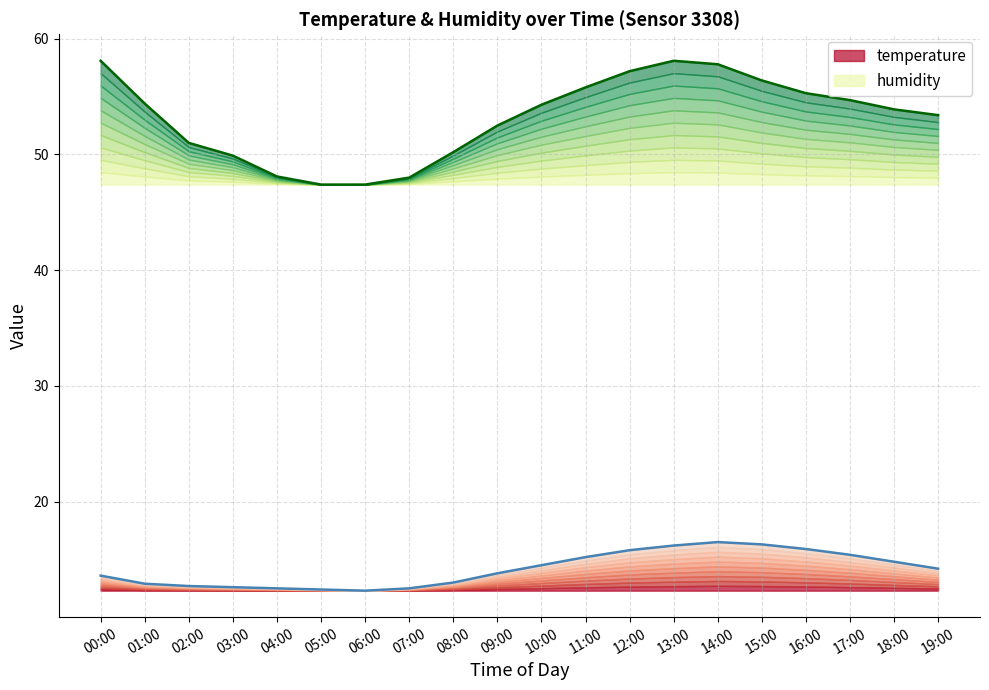

Reading left to right, extract all data points from this chart.

temperature: 13.6	12.9	12.7	12.6	12.5	12.4	12.3	12.5	13.0	13.8	14.5	15.2	15.8	16.2	16.5	16.3	15.9	15.4	14.8	14.2
humidity: 58.1	54.4	51.0	49.9	48.1	47.4	47.4	48.0	50.2	52.5	54.3	55.8	57.2	58.1	57.8	56.4	55.3	54.7	53.9	53.4